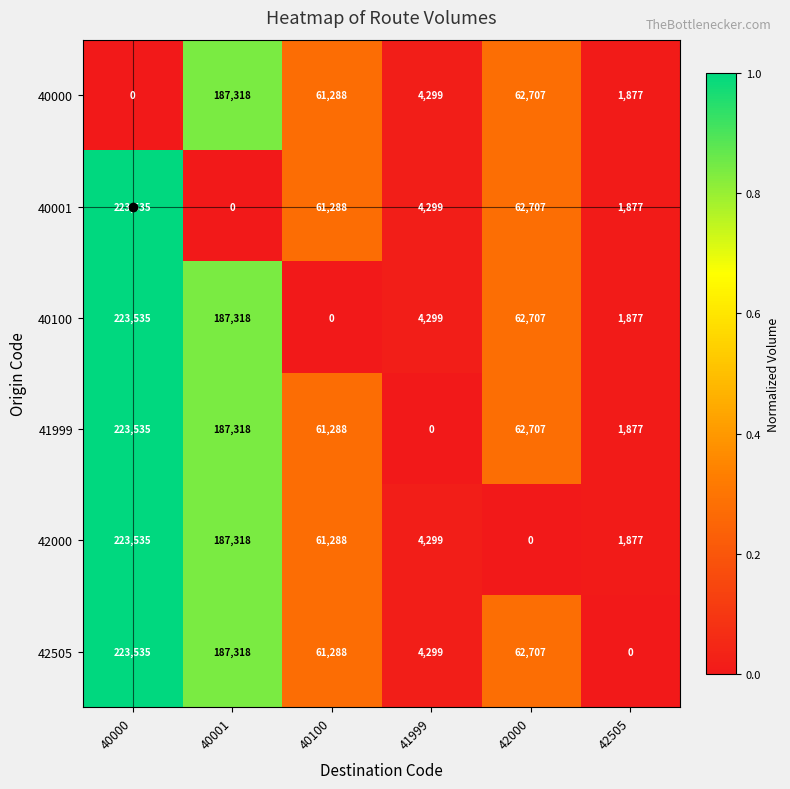

Which series changed the most between 42000 and 42505?

42505